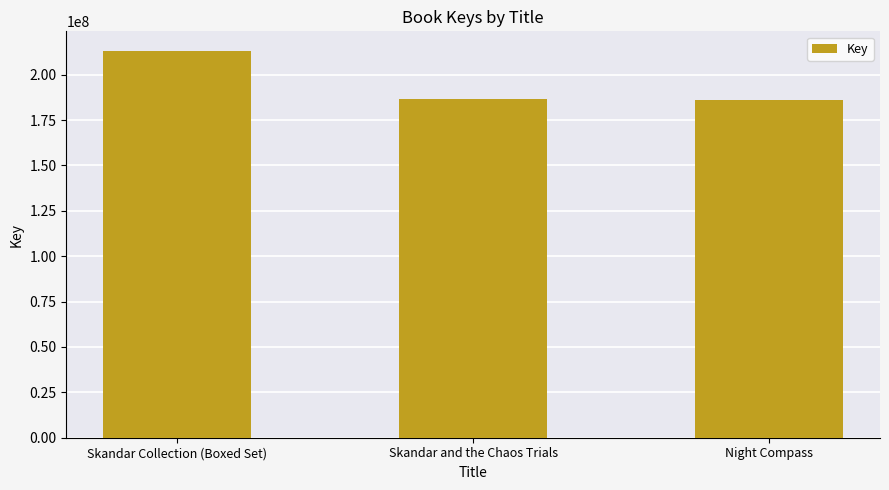

Does the chart contain stacked bars?

No